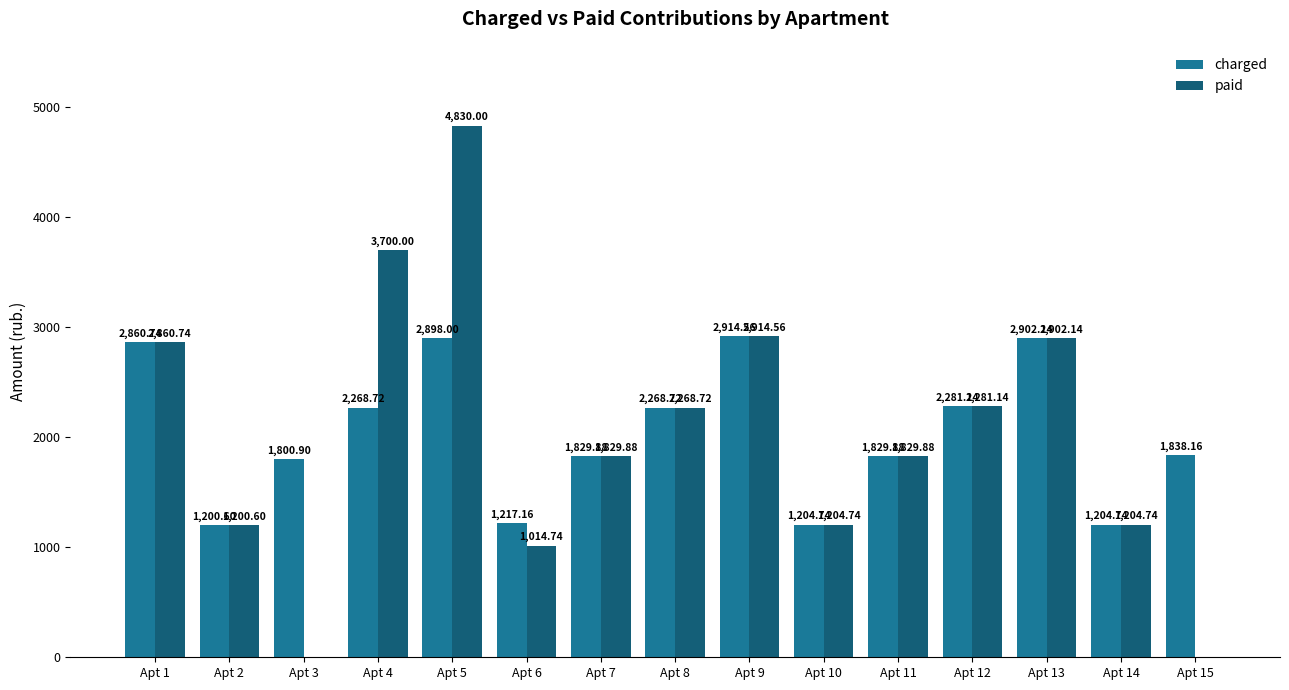

How many data points does each series have?

15